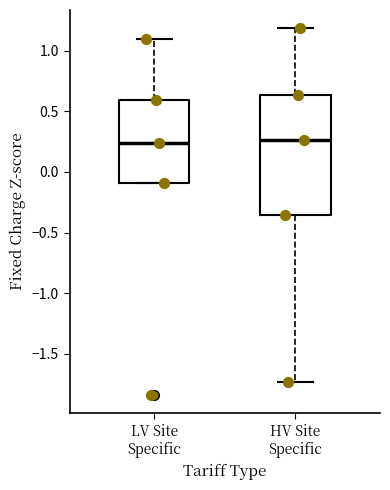

Reading left to right, transcribe this box plot: for each box, give where its median line is, the range the box spans, and where its two whiskers end, as read against the y-axis. The values are not printed on the chart, so give them approximately, as read against the axis.

LV Site Specific: median 0.25, box -0.10 to 0.60, whiskers -0.10 to 1.10
HV Site Specific: median 0.25, box -0.35 to 0.65, whiskers -1.75 to 1.20